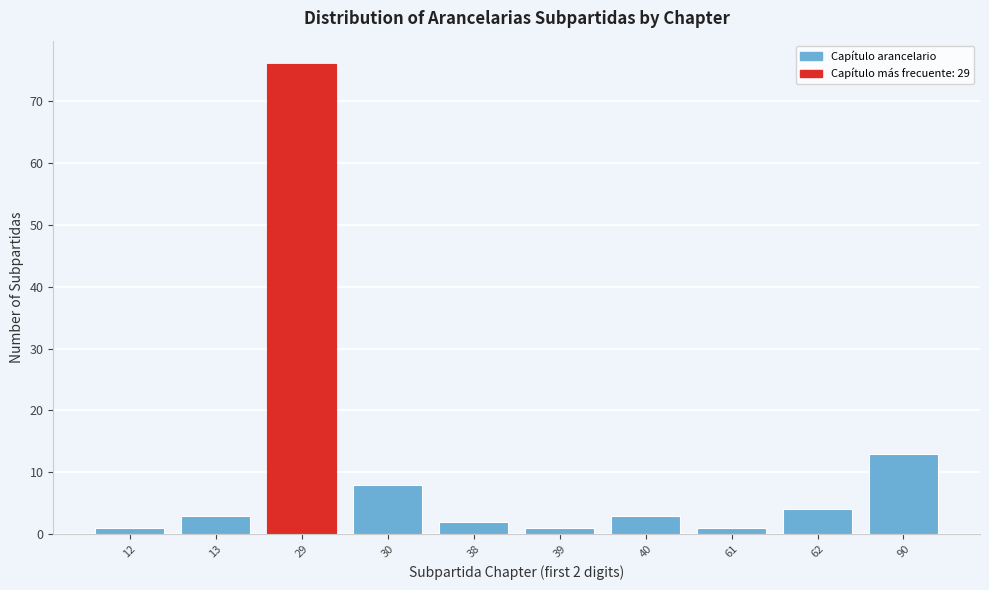

Reading left to right, list all the values displayed in this chart.

1	3	76	8	2	1	3	1	4	13